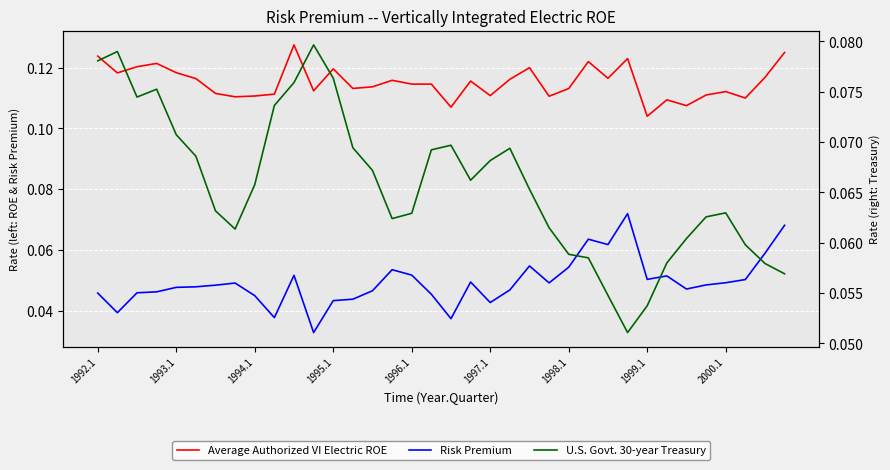

Is this an area chart (filled region under the line)?

No